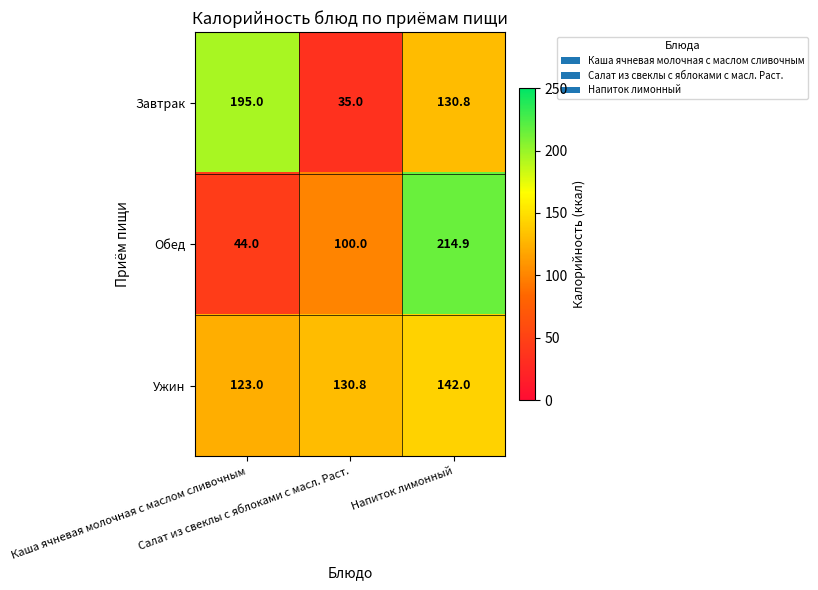

What is the sum of all Ужин values?

395.8